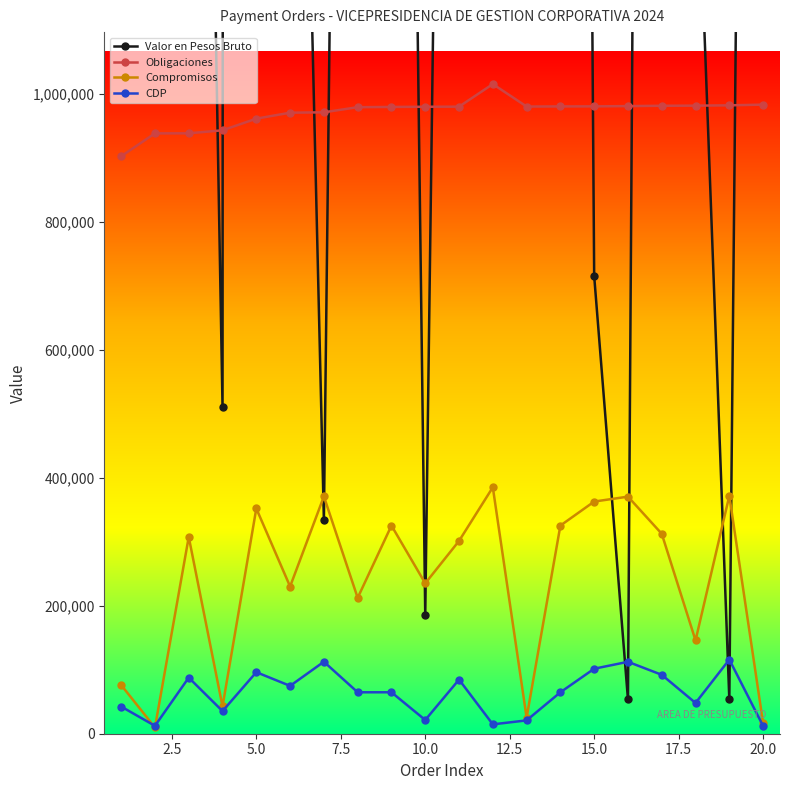

In CDP, how many points are higher than both neighbors (excluding endpoints)?

6